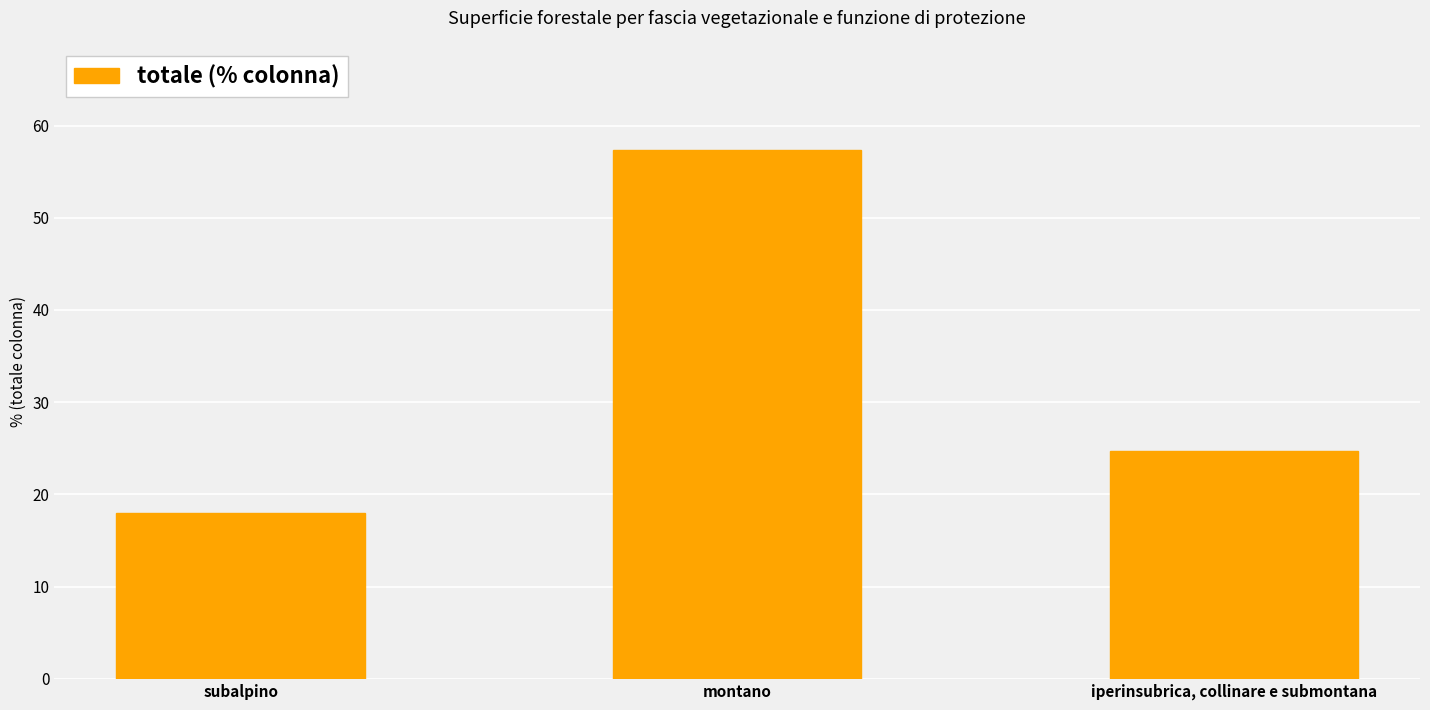

At which label is the value closest to 37?

iperinsubrica, collinare e submontana